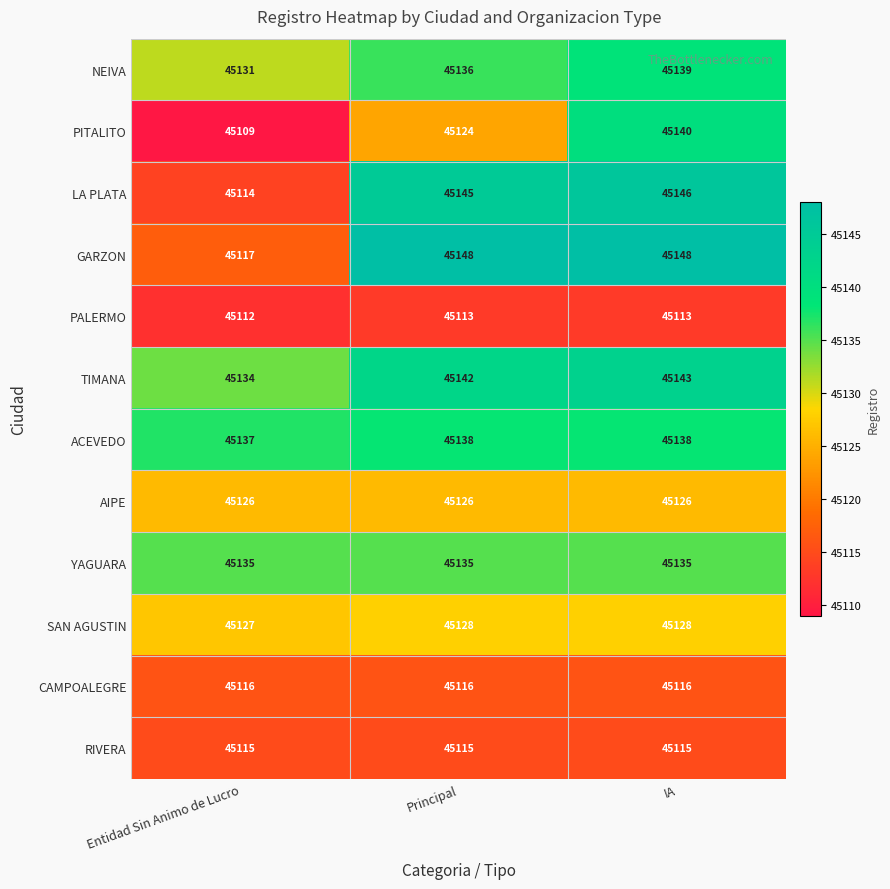

The value of SAN AGUSTIN at Principal is 45128. True or false?

True